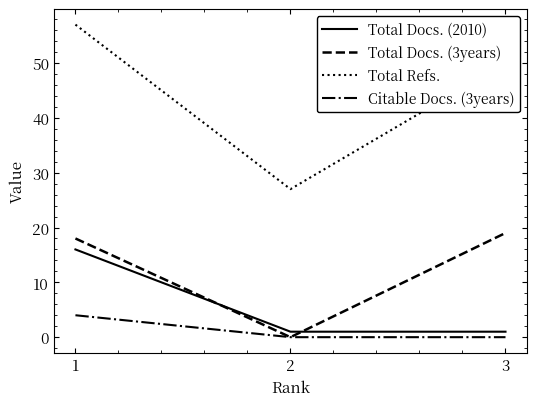

How many distinct data groups are displayed?

4